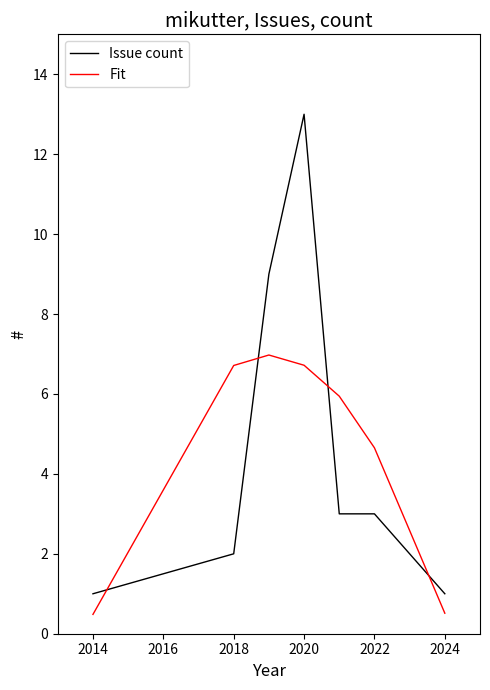

After their last crossing, which series has the higher values: Issue count or Fit?

Issue count